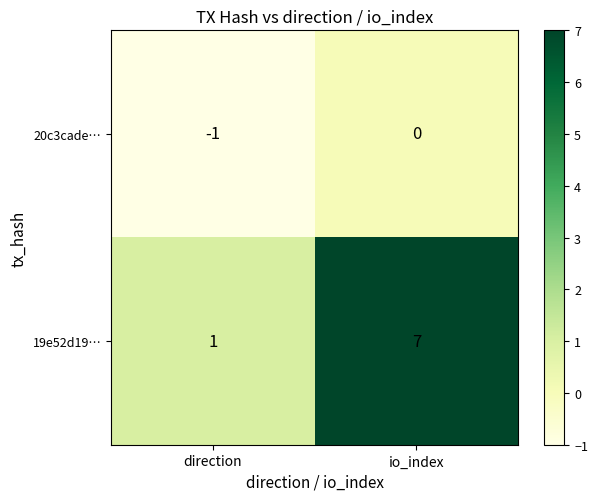

Reading left to right, transcribe all the data shown in this chart.

20c3cade…: direction=-1	io_index=0
19e52d19…: direction=1	io_index=7